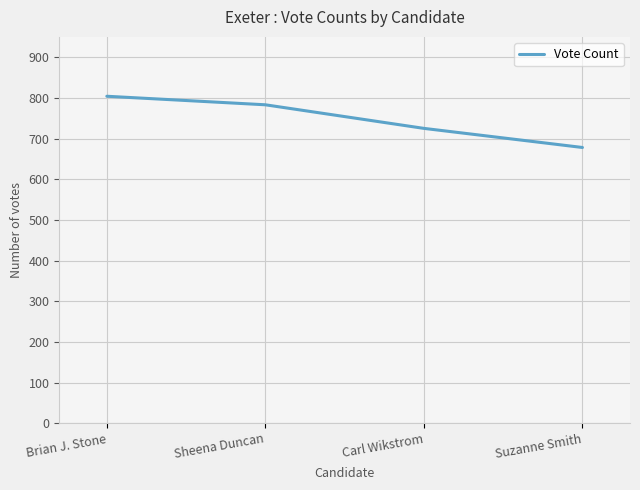

Where is the data nearest to the value 741?

Carl Wikstrom